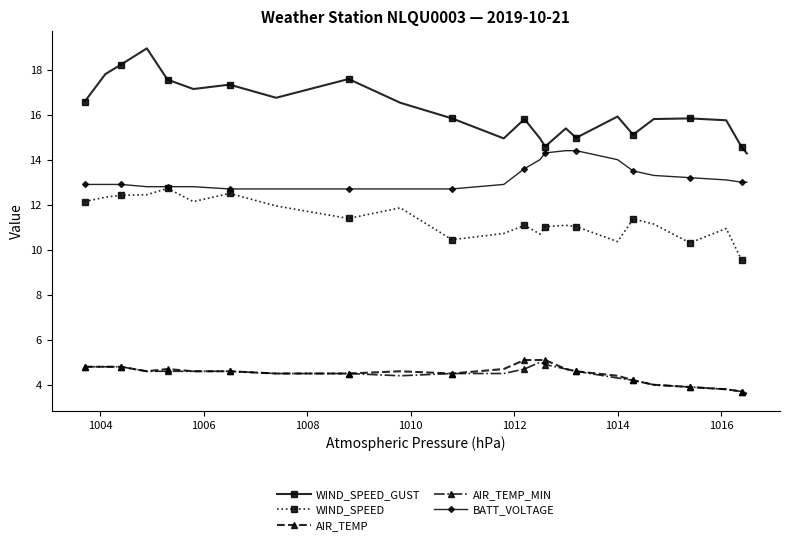

What is the maximum value shown in the chart?

18.9